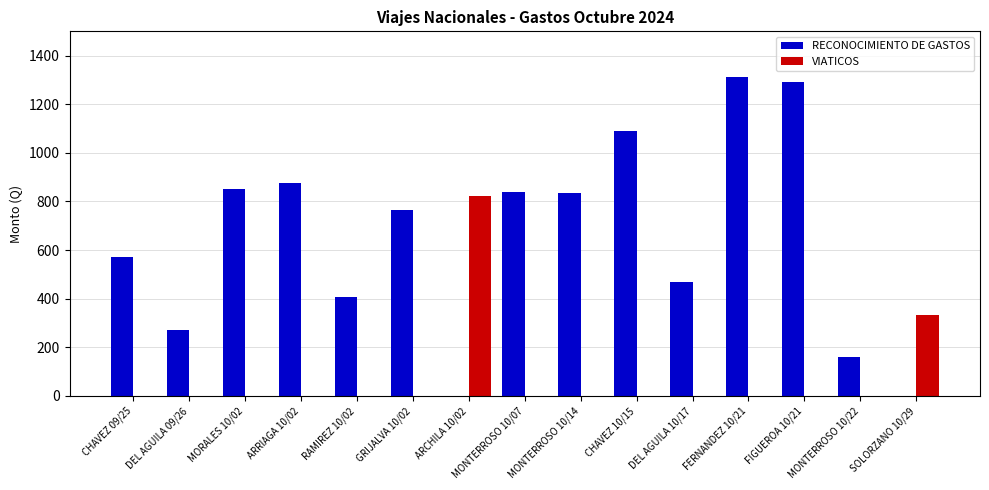

Is it true that RECONOCIMIENTO DE GASTOS equals 307.8 at CHAVEZ 10/15?

False